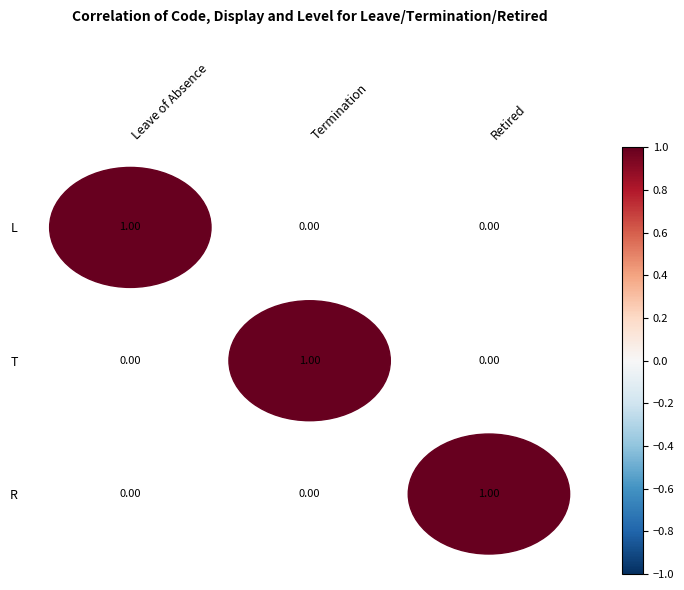

True or false: T has a value of 2 at Retired.

False